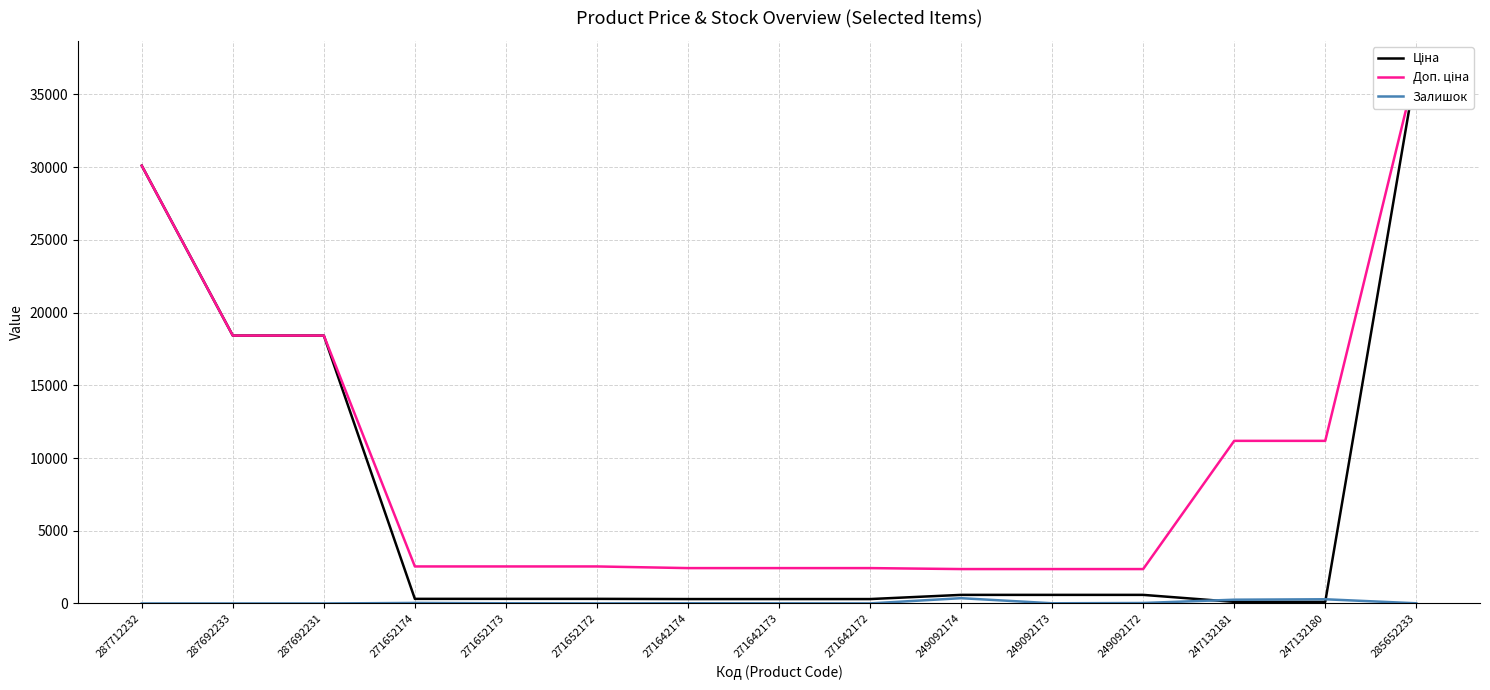

Which has a higher value, 285652233 or 247132181?

285652233